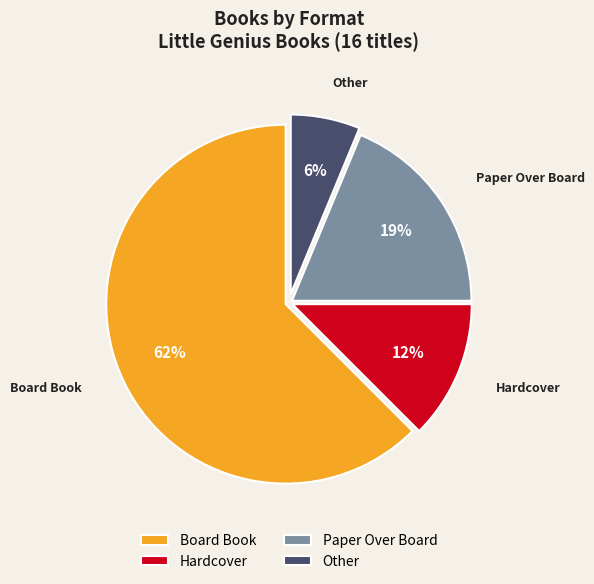

Is it true that Paper Over Board is 19% of the pie?

True